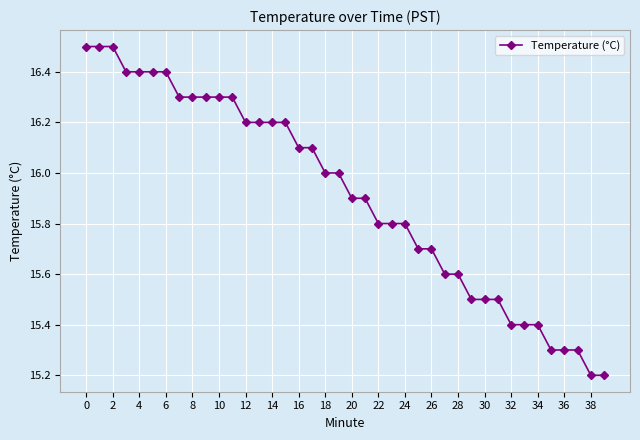

What is the maximum value shown in the chart?

16.5